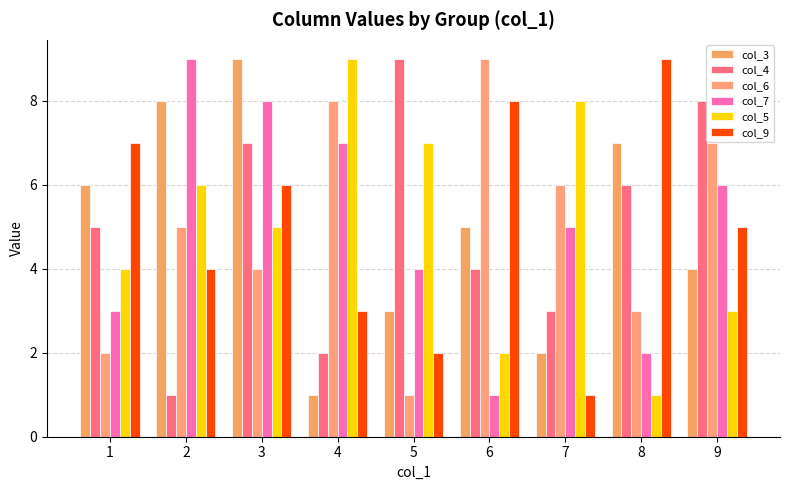

Reading left to right, extract all data points from this chart.

col_3: 6	8	9	1	3	5	2	7	4
col_4: 5	1	7	2	9	4	3	6	8
col_6: 2	5	4	8	1	9	6	3	7
col_7: 3	9	8	7	4	1	5	2	6
col_5: 4	6	5	9	7	2	8	1	3
col_9: 7	4	6	3	2	8	1	9	5